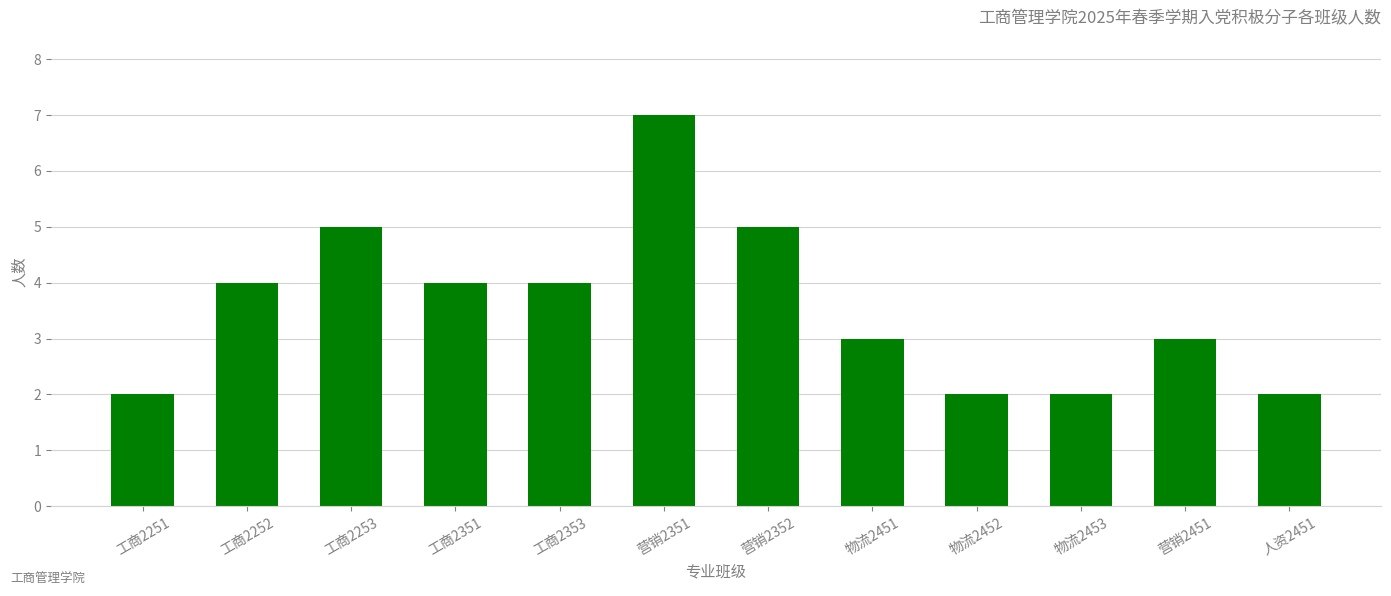

Reading left to right, transcribe all the data shown in this chart.

2	4	5	4	4	7	5	3	2	2	3	2